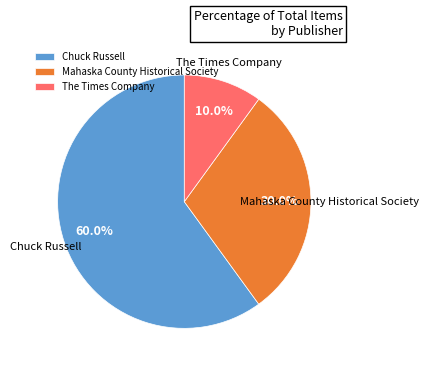

Is there any slice that represents more than half of the pie?

Yes